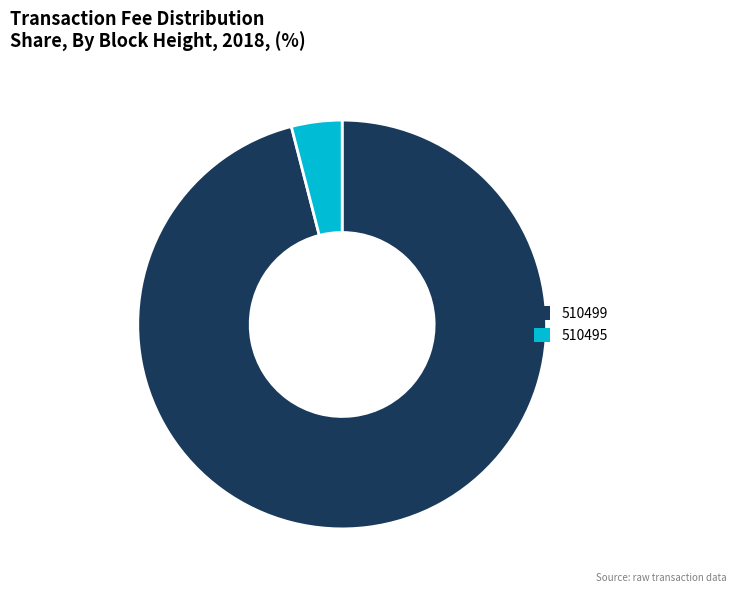

Count the number of slices in the pie.

2